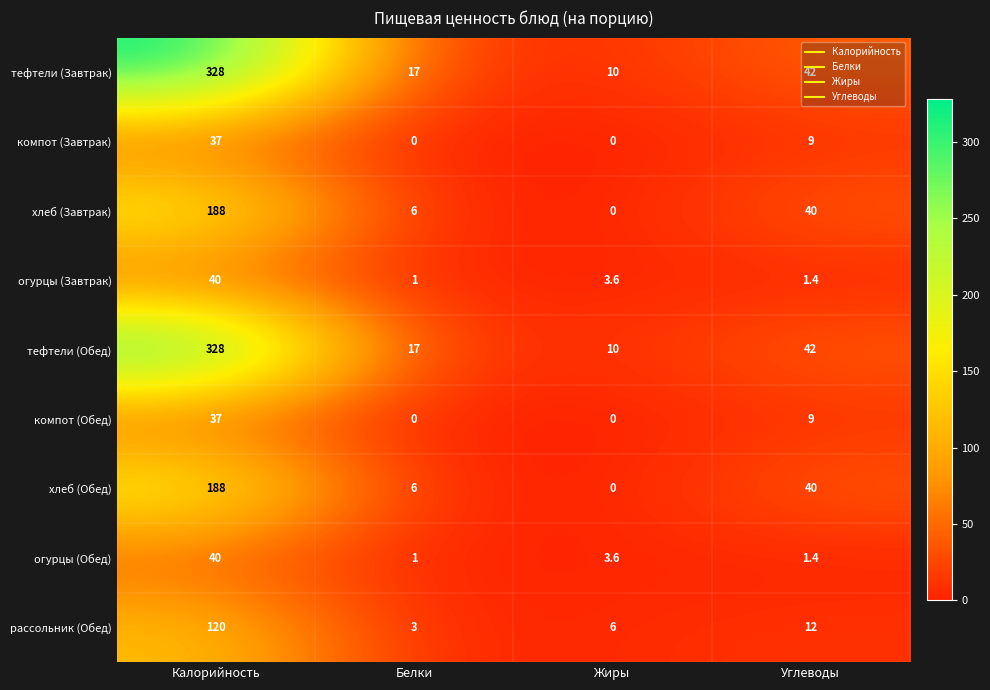

Which category has the highest value across all series?

Калорийность